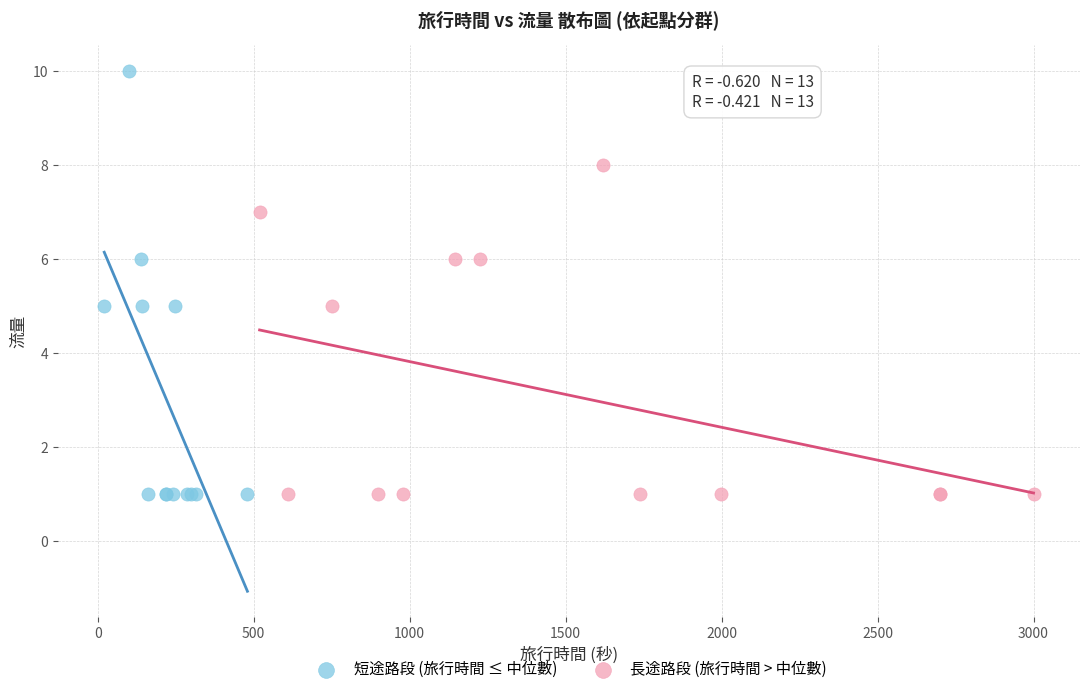

Which series has the largest Y range (max minus min)?

短途路段 (旅行時間 ≤ 中位數)